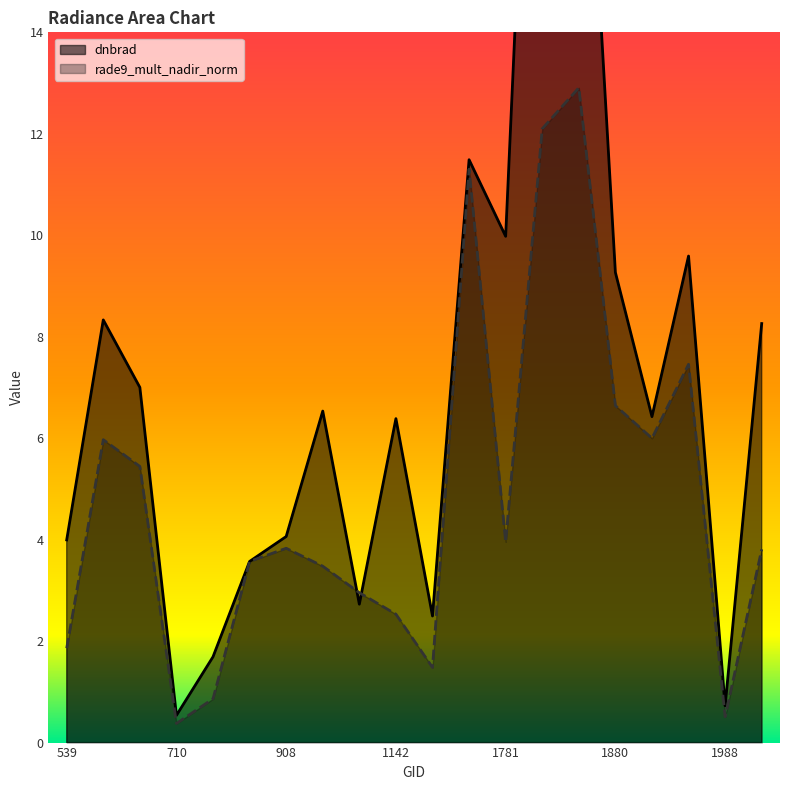

How many values in the dnbrad series exceed 6?

12